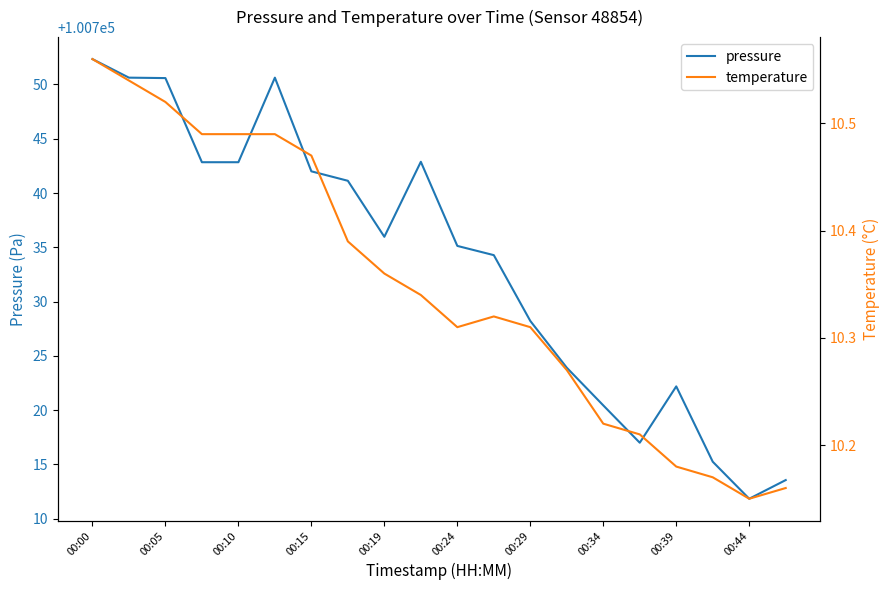

What are all the series names shown in the legend?

pressure, temperature